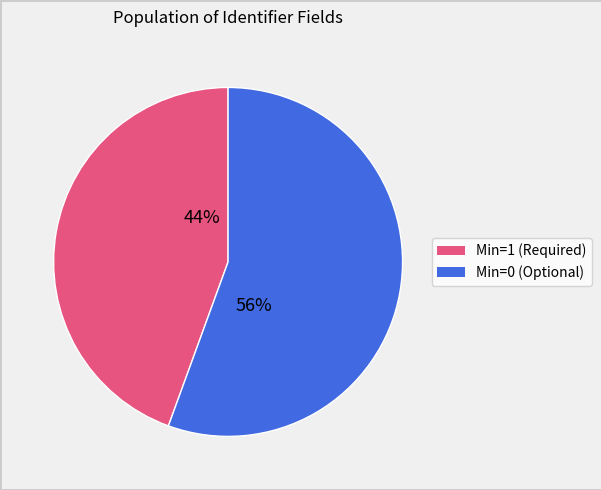

The Min=1 (Required) slice represents 44% of the pie. True or false?

True